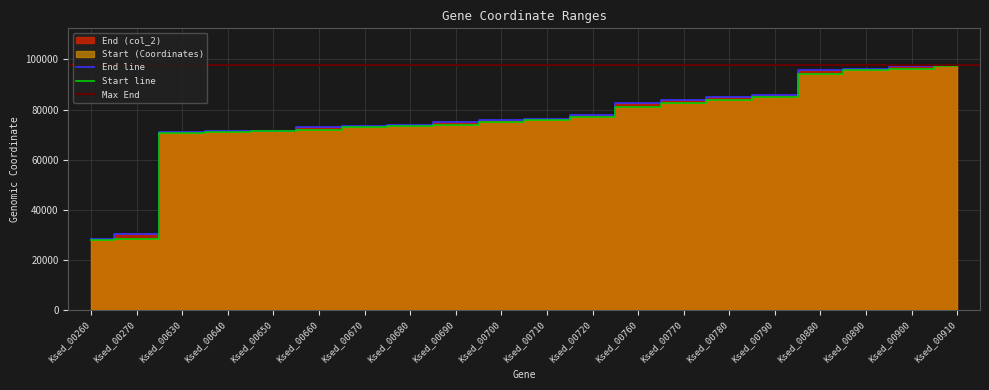

What is the smallest value displayed?

27840